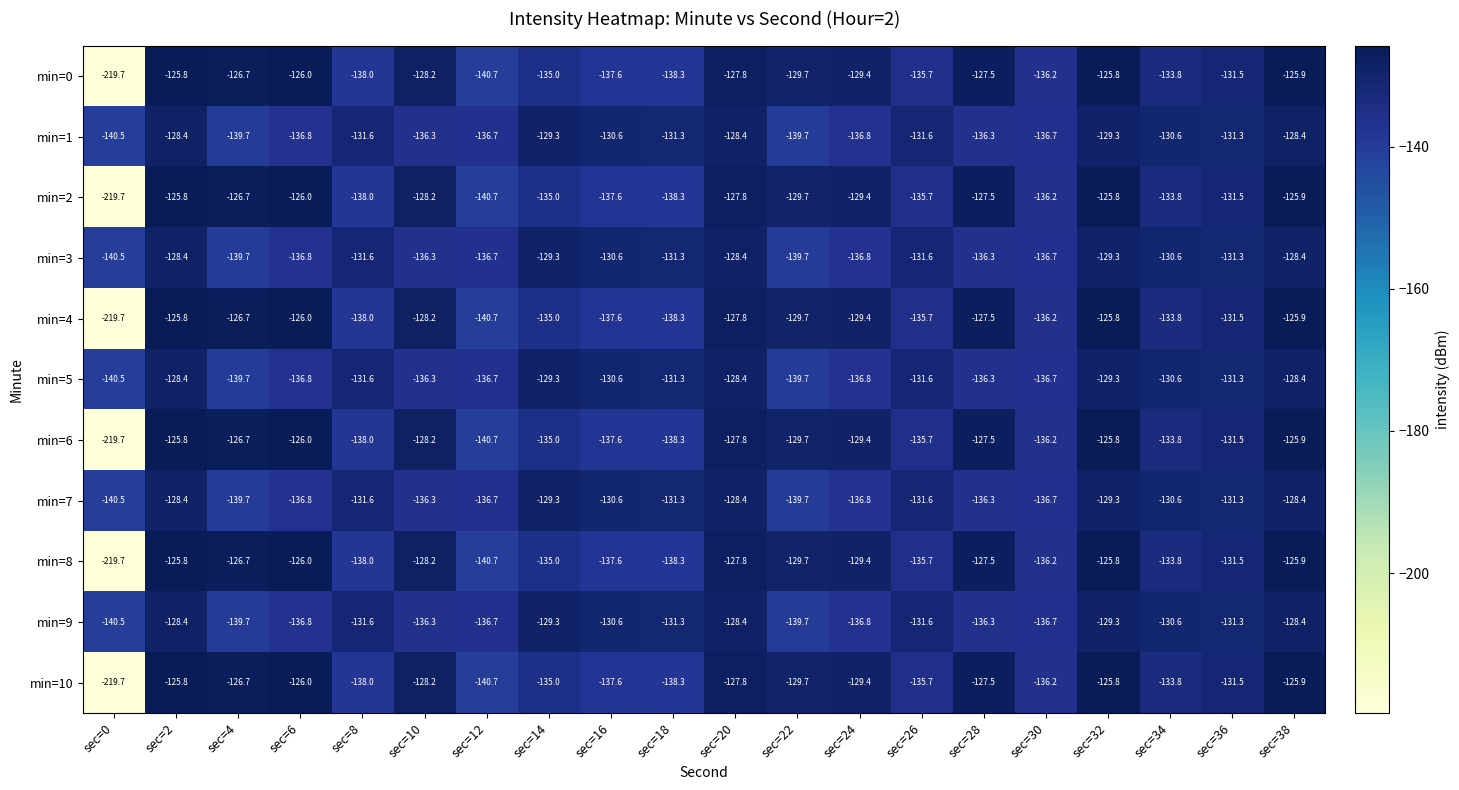

What is the sum of the min=7 values at sec=0 and sec=20?

-268.9